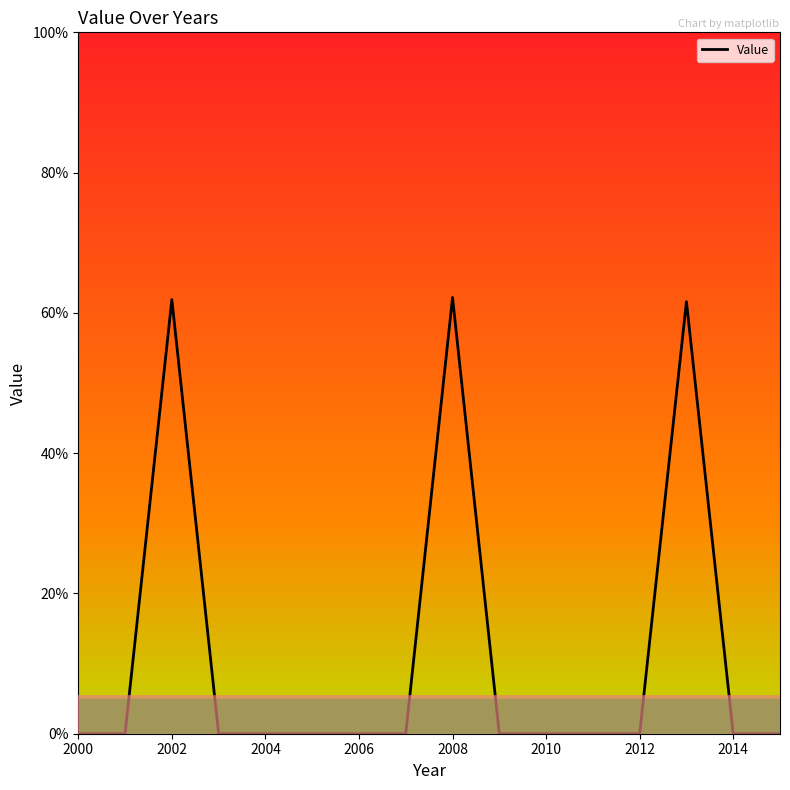

What is the difference between the maximum and minimum values?

62.2